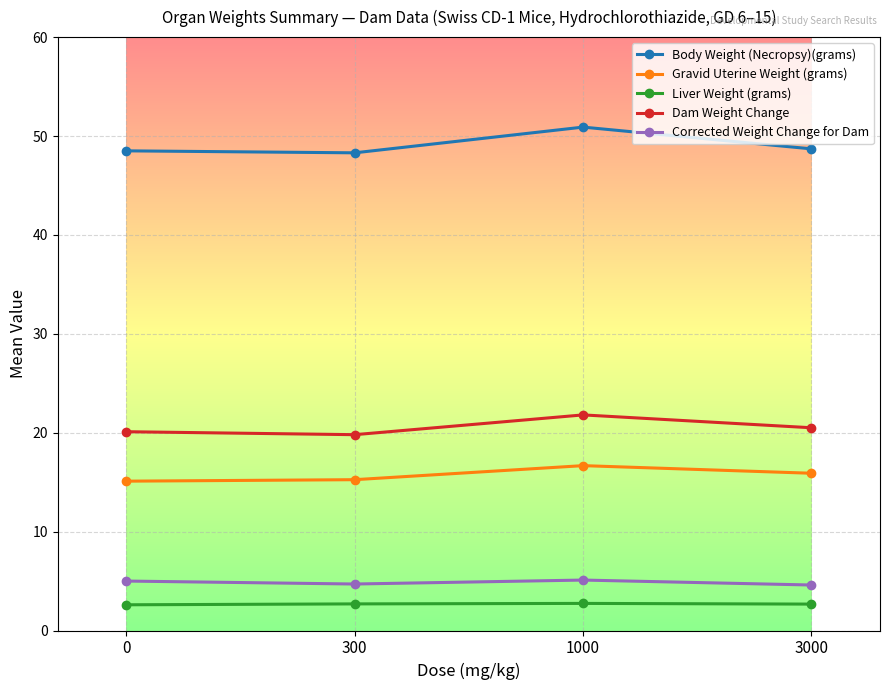

In Gravid Uterine Weight (grams), how many points are higher than both neighbors (excluding endpoints)?

1